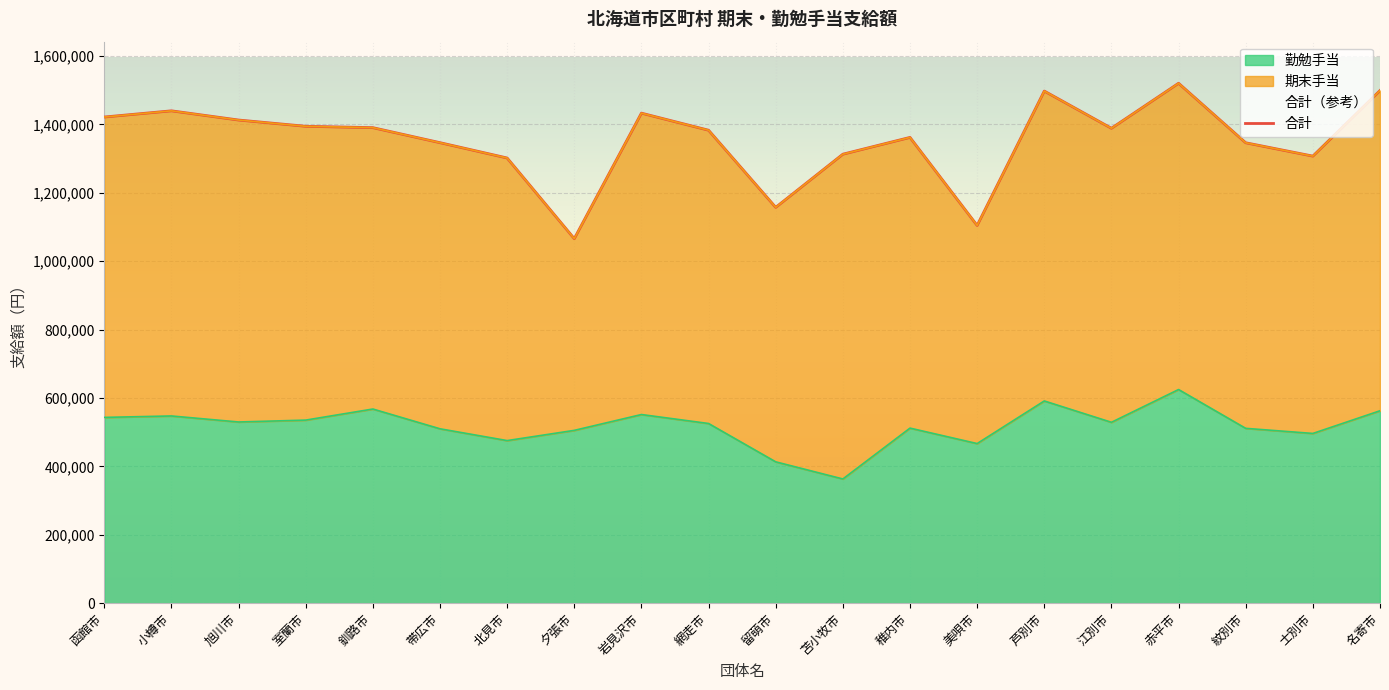

What is the greatest value displayed?

1520000